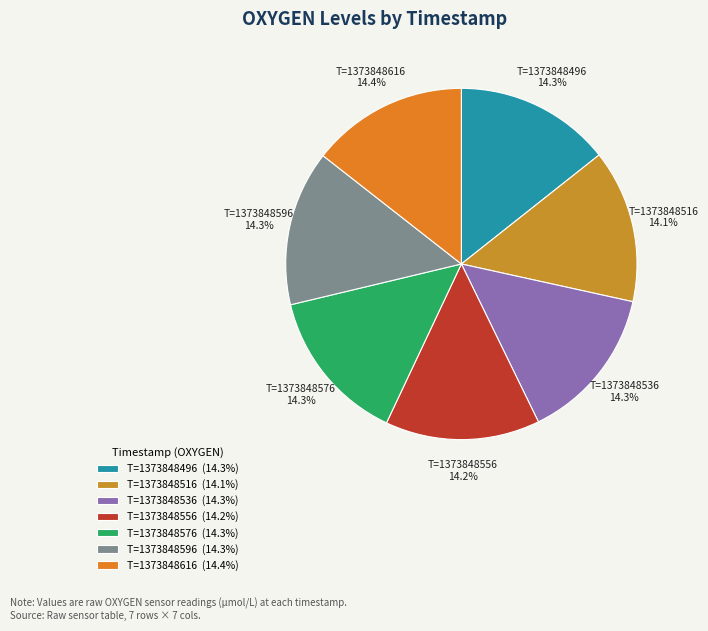

What percentage is the T=1373848516 slice, to the nearest percent?

14%